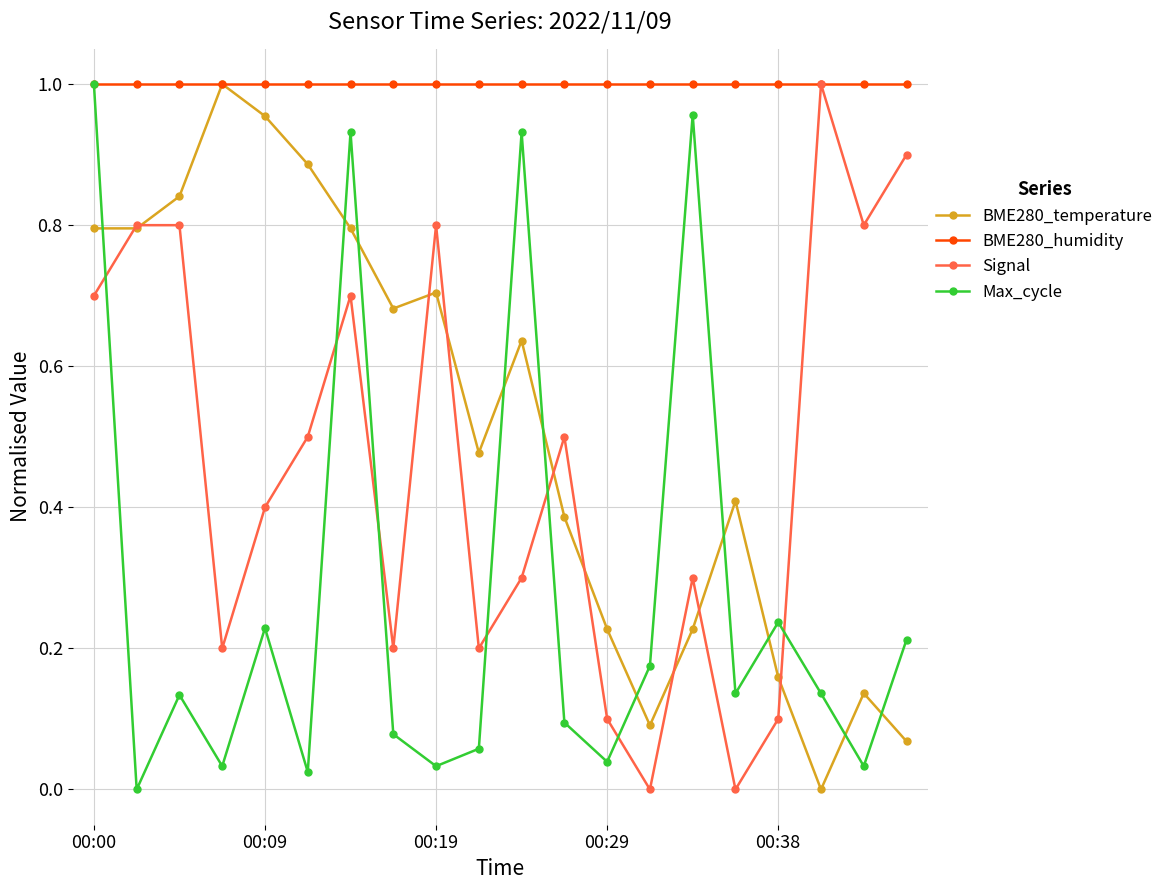

How many interior local valleys does the Signal series have?

6